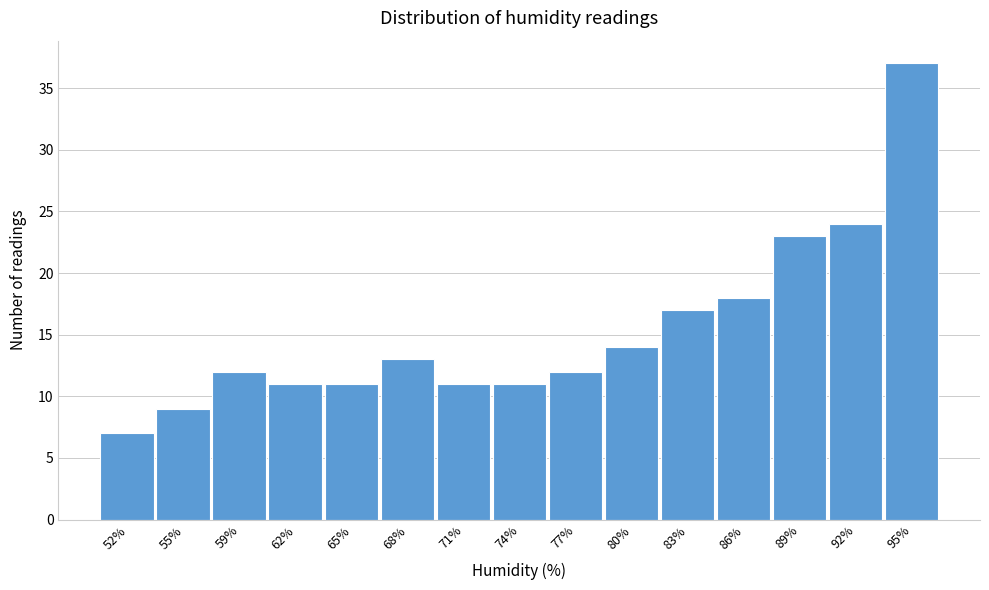

Reading left to right, what are all the values shown in this chart?

52%=7	55%=9	59%=12	62%=11	65%=11	68%=13	71%=11	74%=11	77%=12	80%=14	83%=17	86%=18	89%=23	92%=24	95%=37